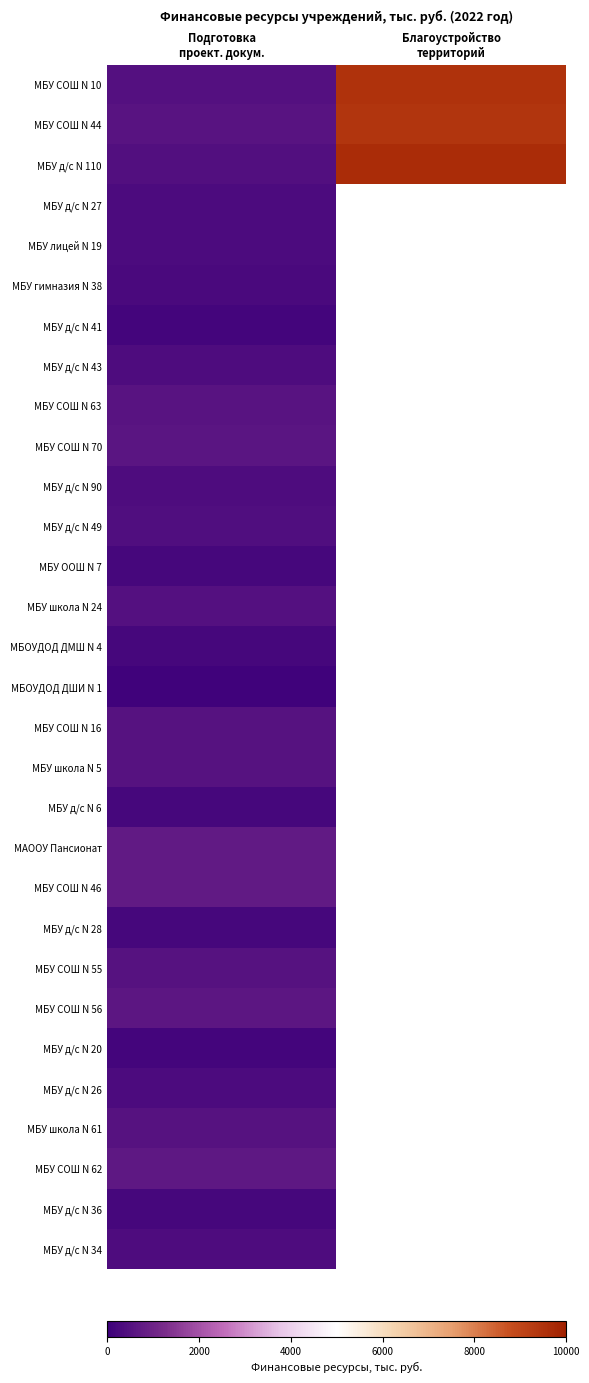

Is the value of МБУ школа N 24 at Благоустройство территорий greater than the value of МБУ д/с N 41 at Благоустройство территорий?

No